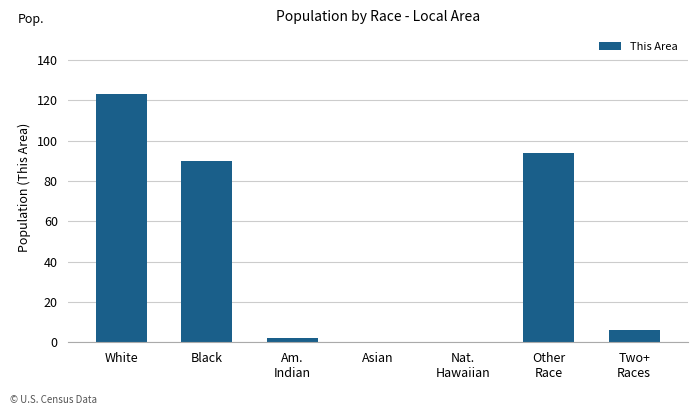

Count the number of categories in the chart.

7